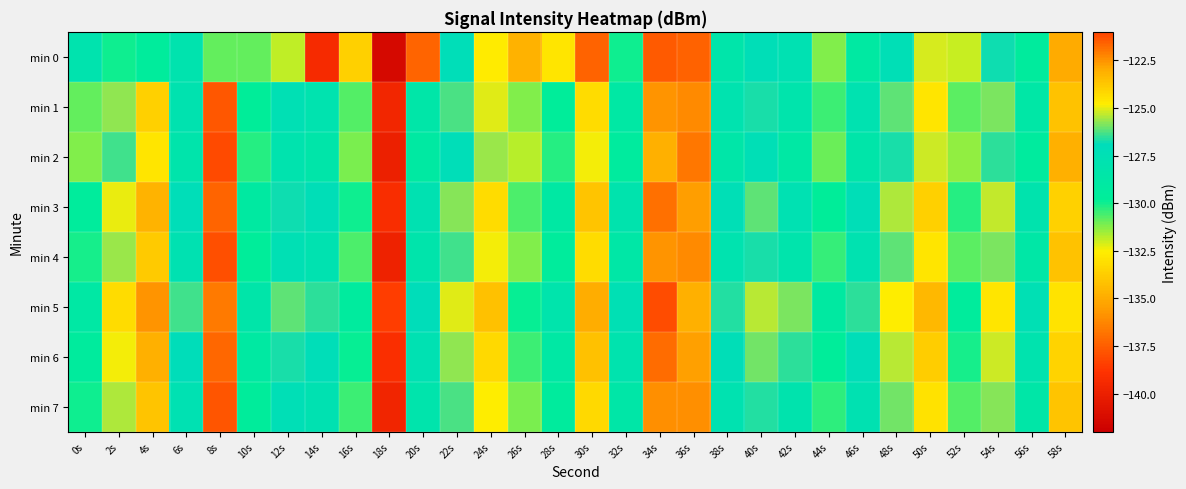

Between 14s and 16s, which is larger?

16s